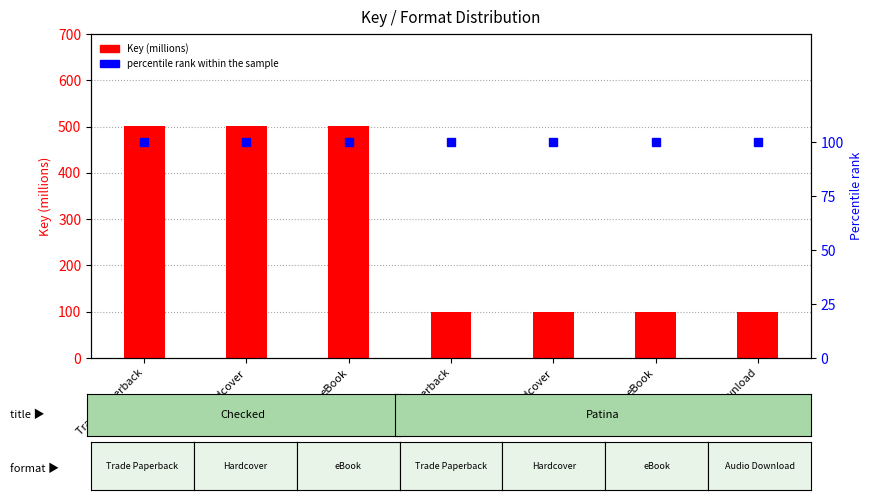

At which category is the sum across all series the highest?

Trade Paperback